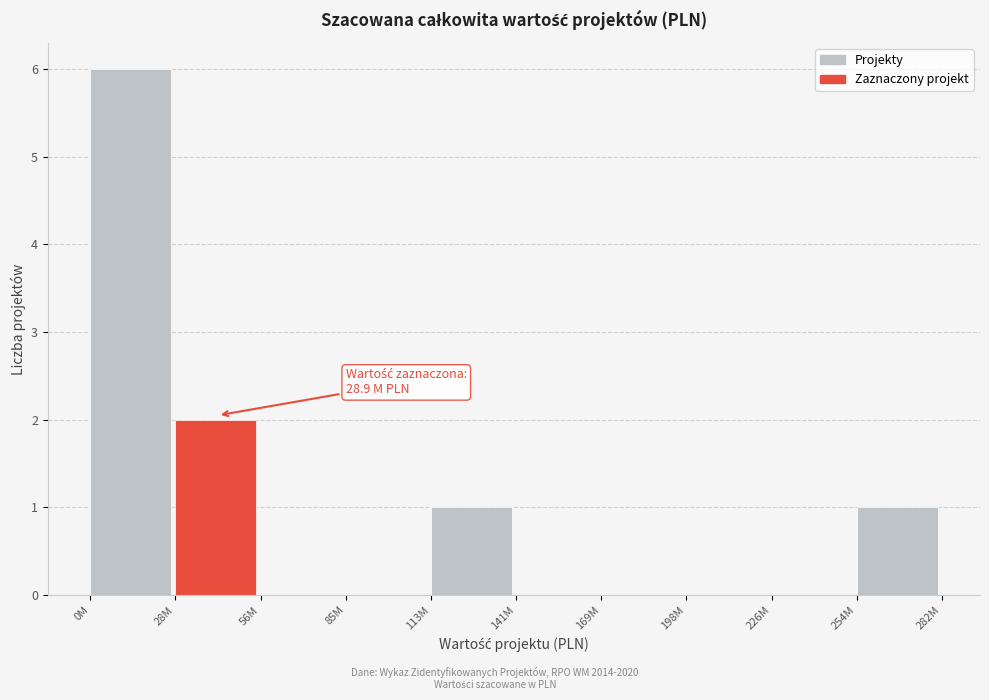

Reading right to left, what are all the values shown in this chart?

254M=1	226M=0	198M=0	169M=0	141M=0	113M=1	85M=0	56M=0	28M=2	0M=6